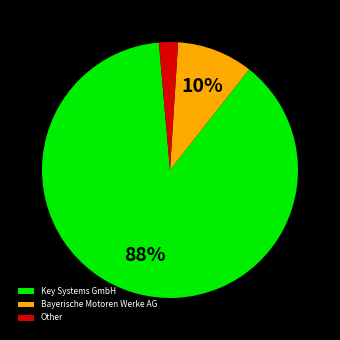

True or false: Bayerische Motoren Werke AG accounts for 14% of the total.

False